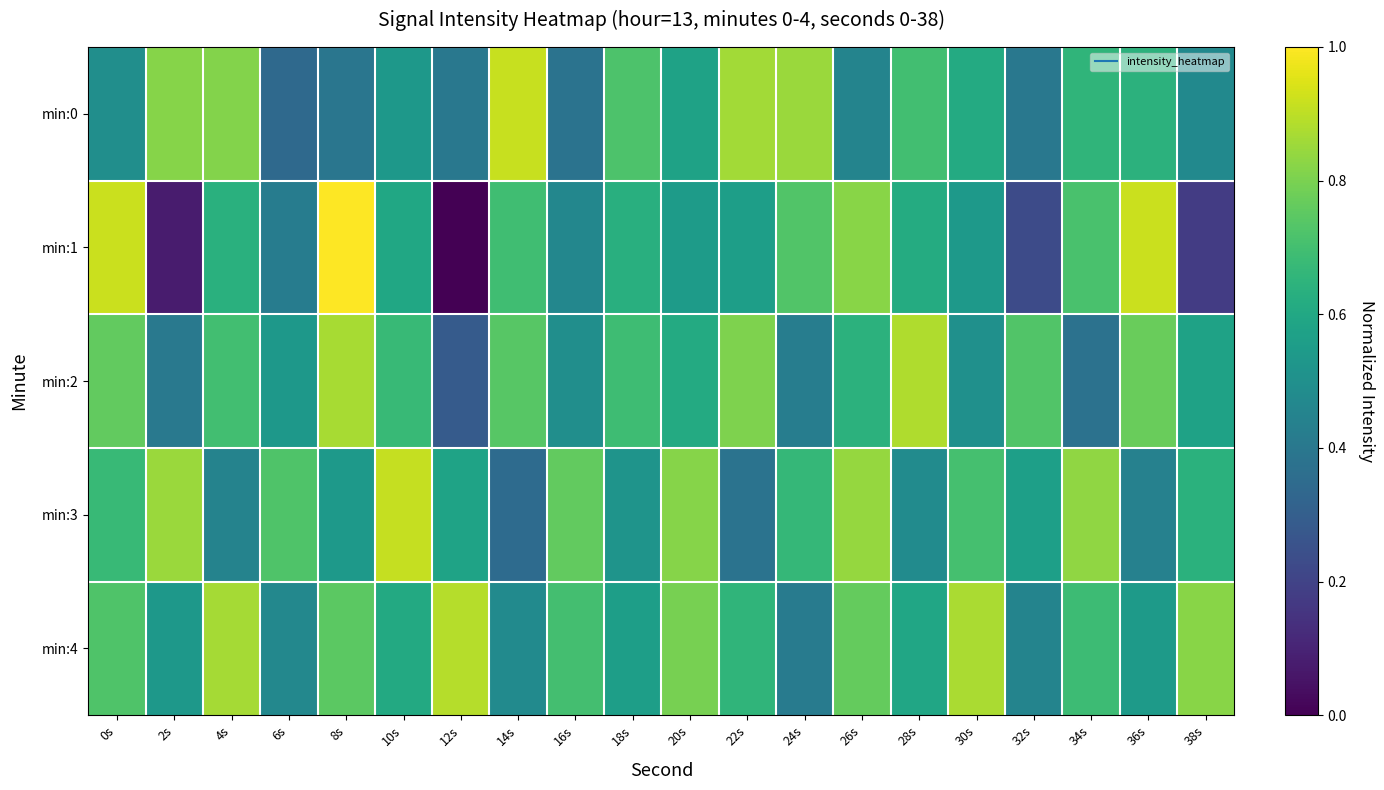

Reading left to right, transcribe all the data shown in this chart.

min:0: 0s=0.5	2s=0.8	4s=0.8	6s=0.3	8s=0.4	10s=0.5	12s=0.4	14s=0.9	16s=0.4	18s=0.7	20s=0.6	22s=0.9	24s=0.9	26s=0.5	28s=0.7	30s=0.6	32s=0.4	34s=0.7	36s=0.6	38s=0.5
min:1: 0s=0.9	2s=0.1	4s=0.6	6s=0.4	8s=1.0	10s=0.6	12s=0.0	14s=0.7	16s=0.5	18s=0.6	20s=0.5	22s=0.6	24s=0.7	26s=0.8	28s=0.6	30s=0.5	32s=0.2	34s=0.7	36s=0.9	38s=0.2
min:2: 0s=0.8	2s=0.4	4s=0.7	6s=0.5	8s=0.9	10s=0.7	12s=0.3	14s=0.7	16s=0.5	18s=0.7	20s=0.6	22s=0.8	24s=0.4	26s=0.6	28s=0.9	30s=0.5	32s=0.7	34s=0.4	36s=0.8	38s=0.6
min:3: 0s=0.7	2s=0.8	4s=0.4	6s=0.7	8s=0.5	10s=0.9	12s=0.6	14s=0.4	16s=0.8	18s=0.5	20s=0.8	22s=0.4	24s=0.7	26s=0.8	28s=0.5	30s=0.7	32s=0.6	34s=0.8	36s=0.4	38s=0.6
min:4: 0s=0.7	2s=0.5	4s=0.9	6s=0.5	8s=0.7	10s=0.6	12s=0.9	14s=0.5	16s=0.7	18s=0.6	20s=0.8	22s=0.7	24s=0.4	26s=0.8	28s=0.6	30s=0.9	32s=0.5	34s=0.7	36s=0.5	38s=0.8